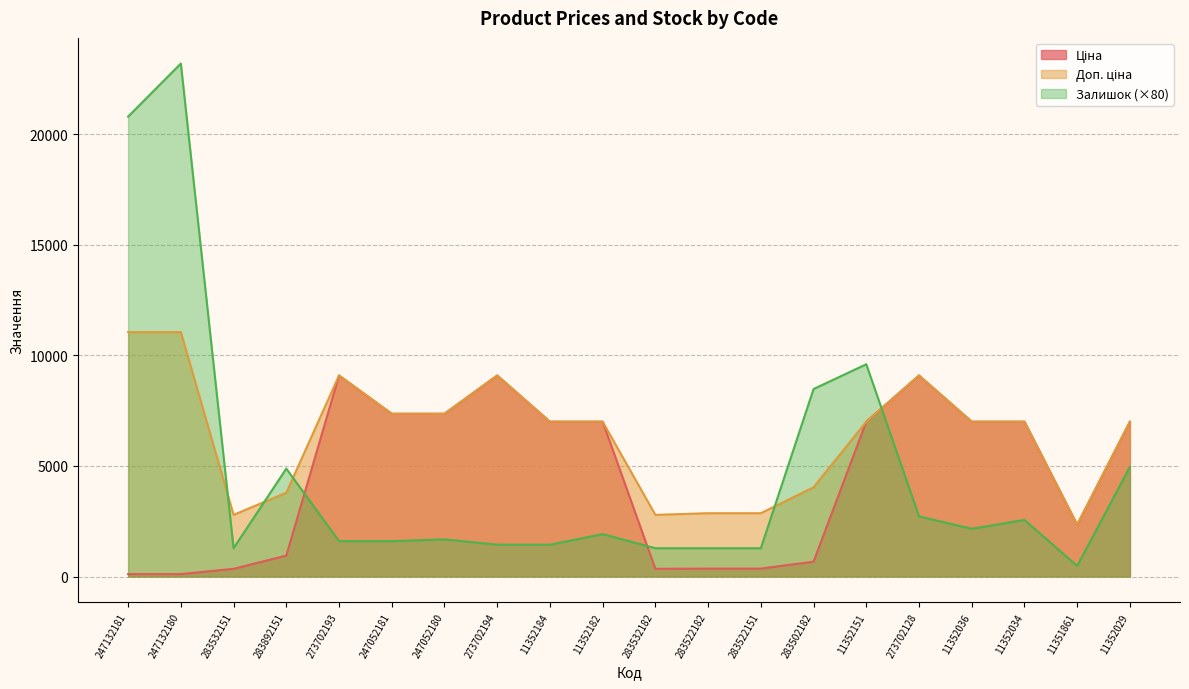

What is the difference between the highest and lowest values at 273702193?

7492.0